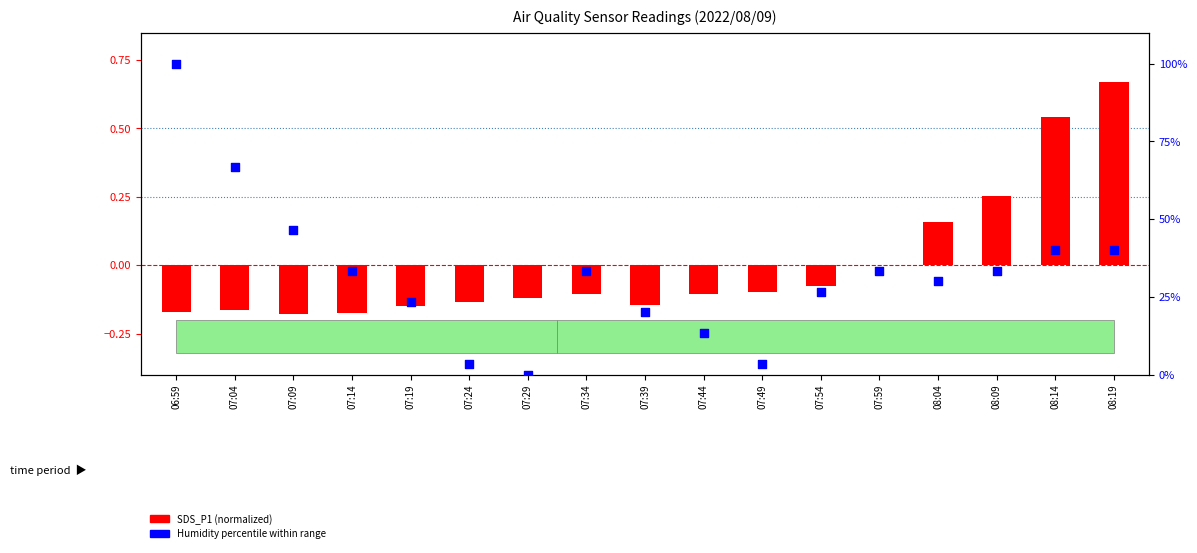

What are all the series names shown in the legend?

SDS_P1 (normalized), Humidity percentile